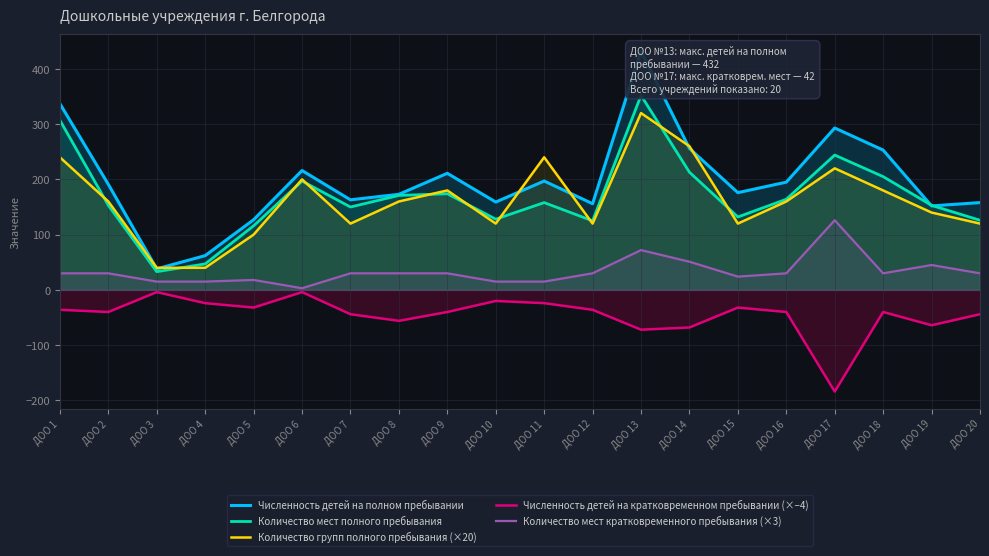

What is the highest value of the Количество групп полного пребывания (×20) series?

320